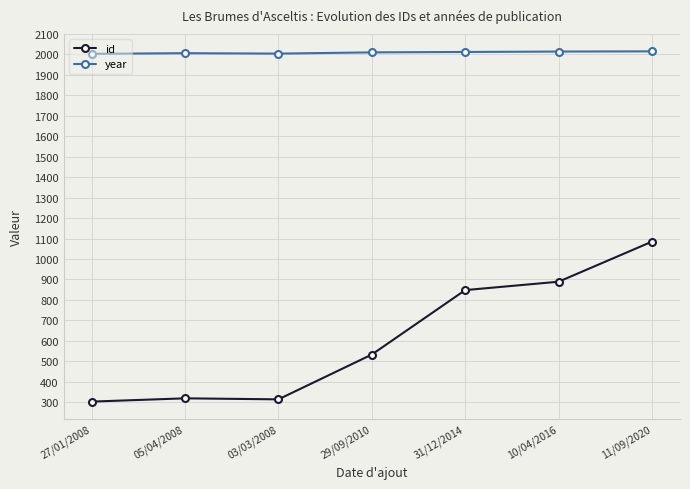

Rank the series at 03/03/2008 from lowest to highest value.

id, year